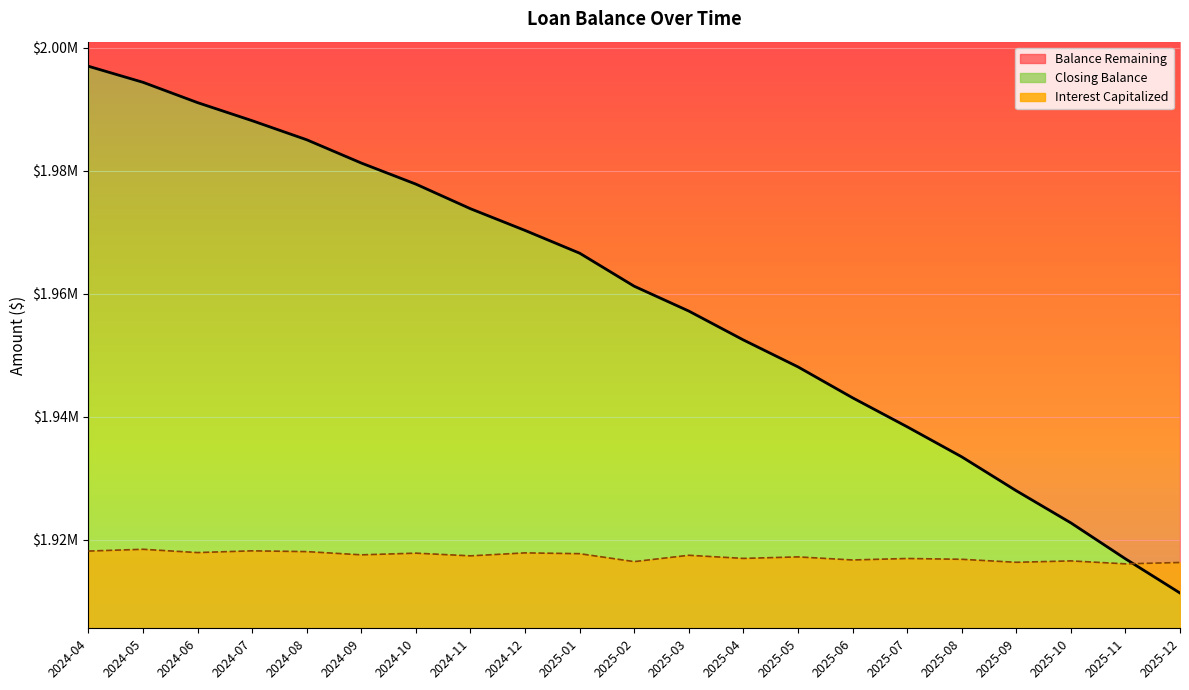

What is the difference between the second highest and second lowest values?

77466.6